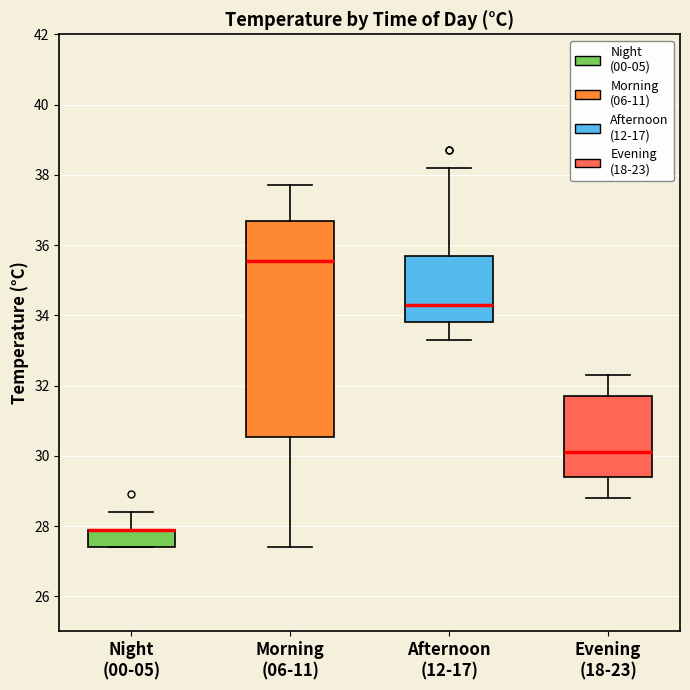

Where is the upper edge of the box for Morning (06-11) on the y-axis? The values are not printed on the chart, so give them approximately, as read against the axis.

36.6